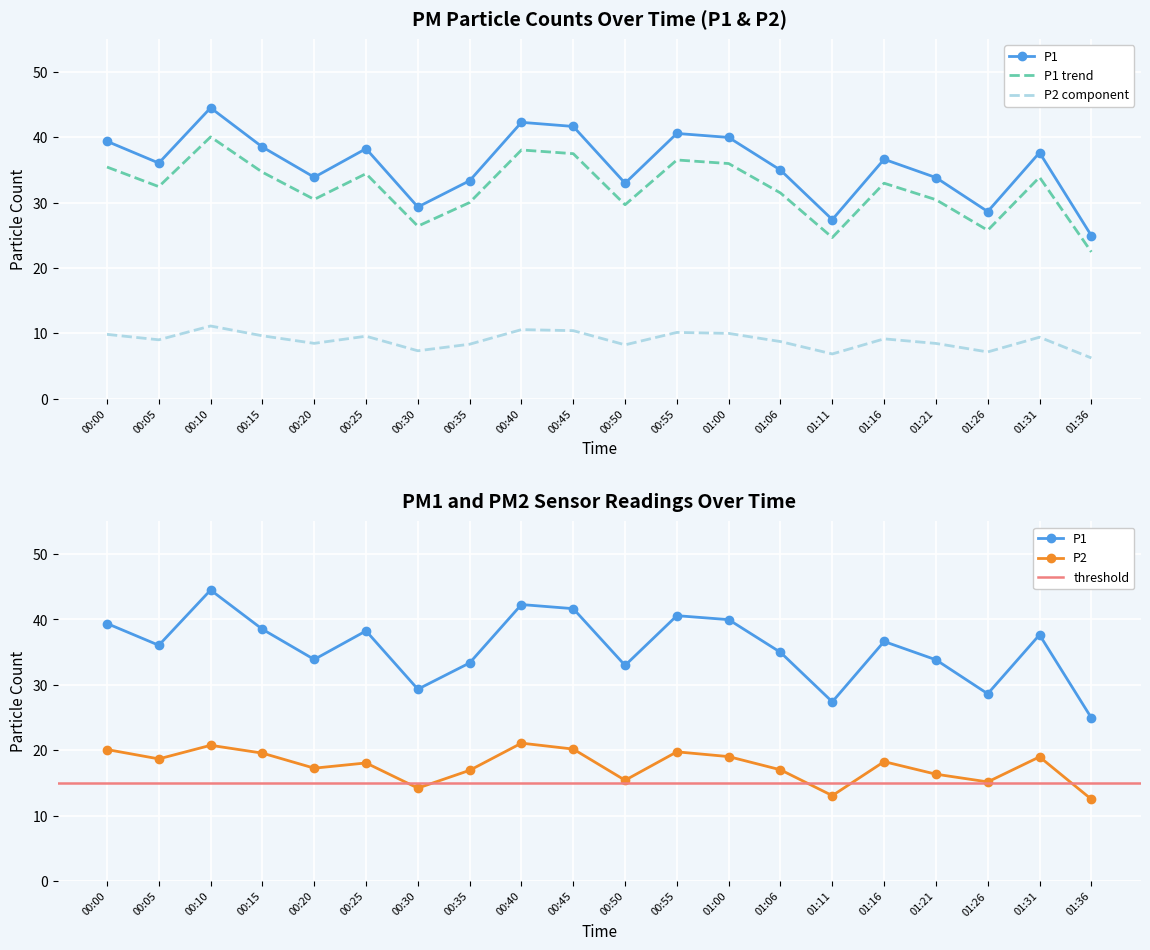

How many interior local peaks does the P1 series have?

6